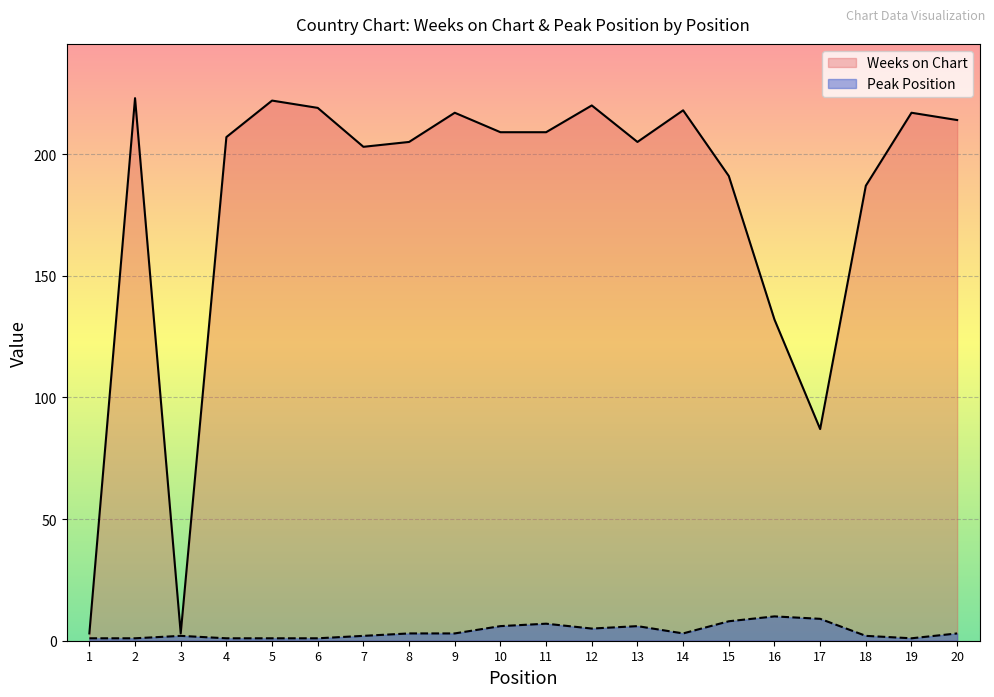

How many interior local peaks does the Weeks on Chart series have?

6